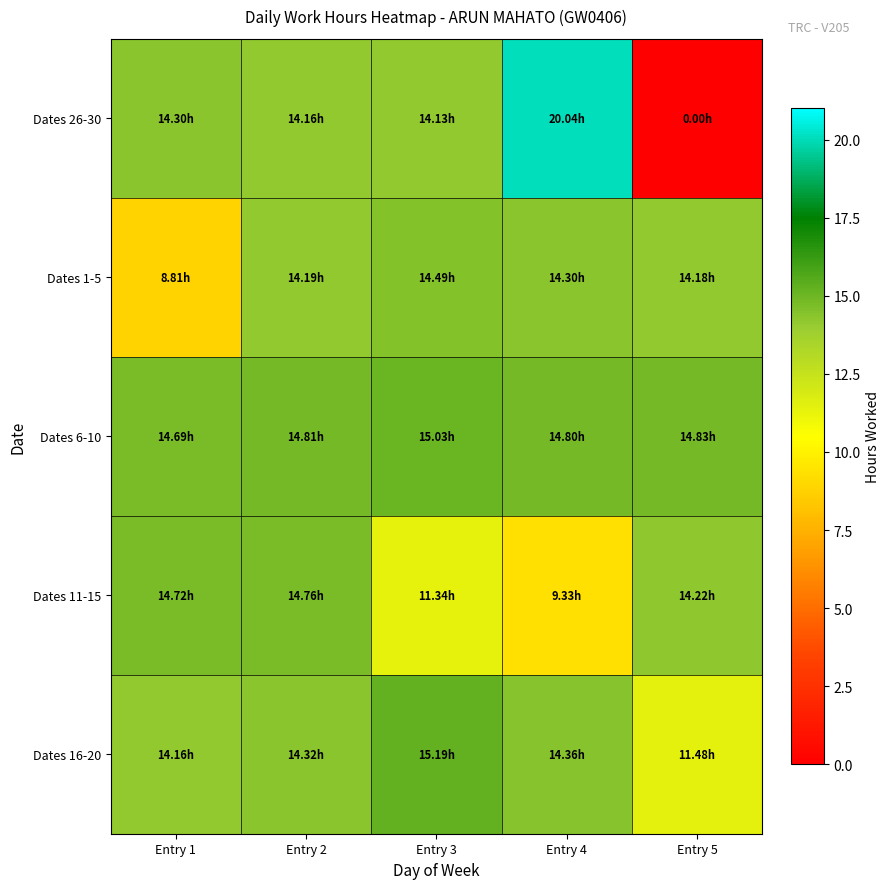

Reading left to right, what are all the values shown in this chart?

Dates 26-30: Entry 1=14.3	Entry 2=14.2	Entry 3=14.1	Entry 4=20.0	Entry 5=0.0
Dates 1-5: Entry 1=8.8	Entry 2=14.2	Entry 3=14.5	Entry 4=14.3	Entry 5=14.2
Dates 6-10: Entry 1=14.7	Entry 2=14.8	Entry 3=15.0	Entry 4=14.8	Entry 5=14.8
Dates 11-15: Entry 1=14.7	Entry 2=14.8	Entry 3=11.3	Entry 4=9.3	Entry 5=14.2
Dates 16-20: Entry 1=14.2	Entry 2=14.3	Entry 3=15.2	Entry 4=14.4	Entry 5=11.5